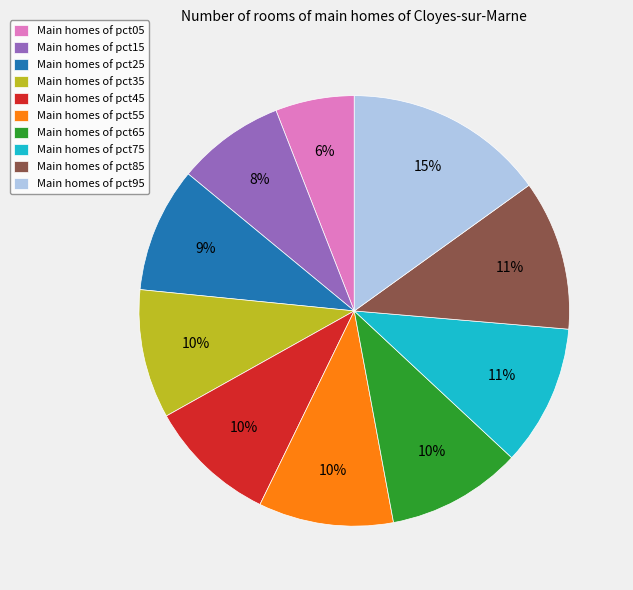

The Main homes of pct85 slice represents 1% of the pie. True or false?

False